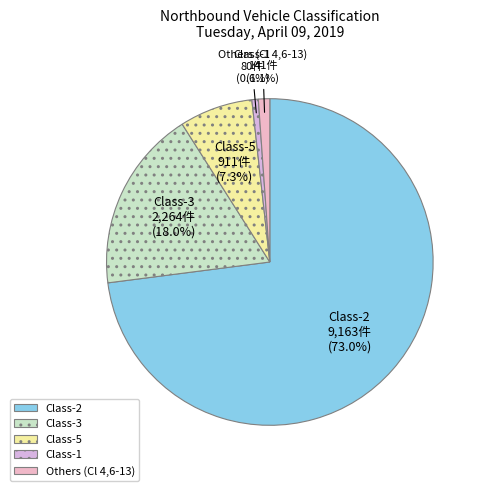

Between Class-1 and Class-3, which is larger?

Class-3